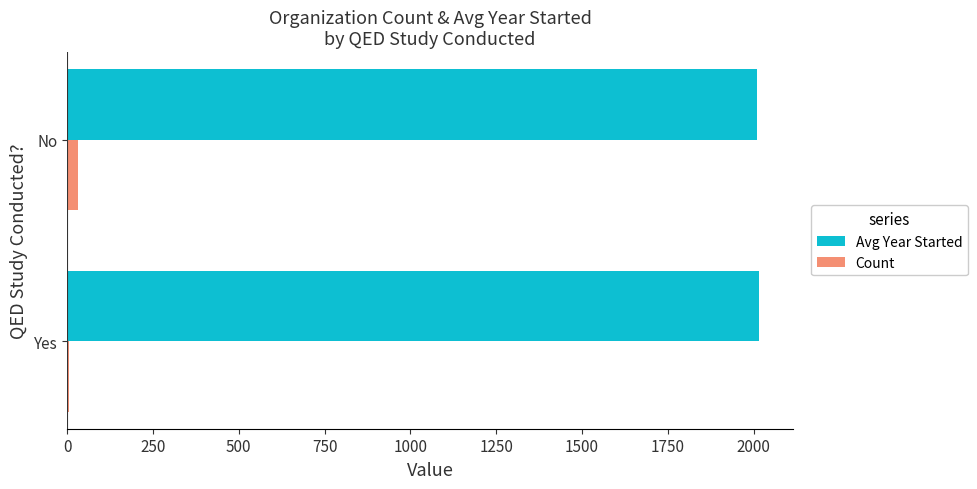

What is the sum of all Count values?

38.0